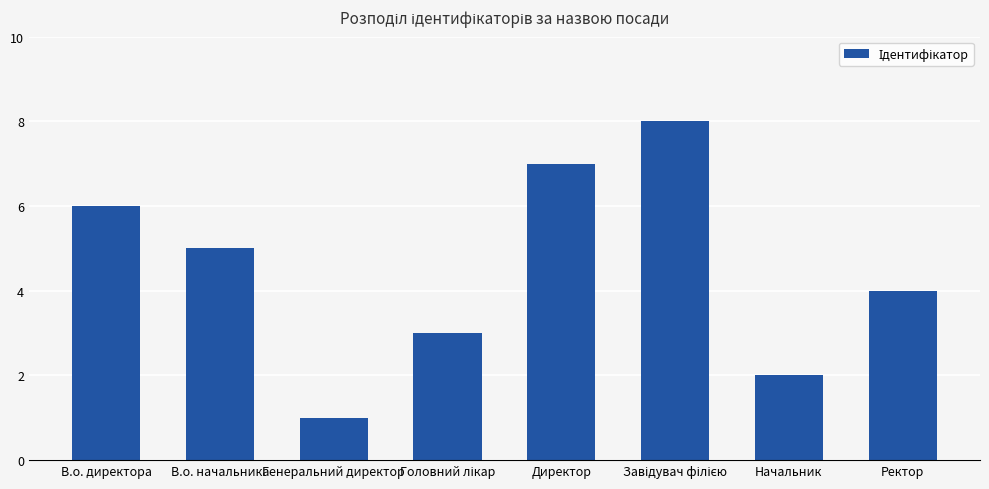

What is the change in value from В.о. начальника to Начальник?

-3